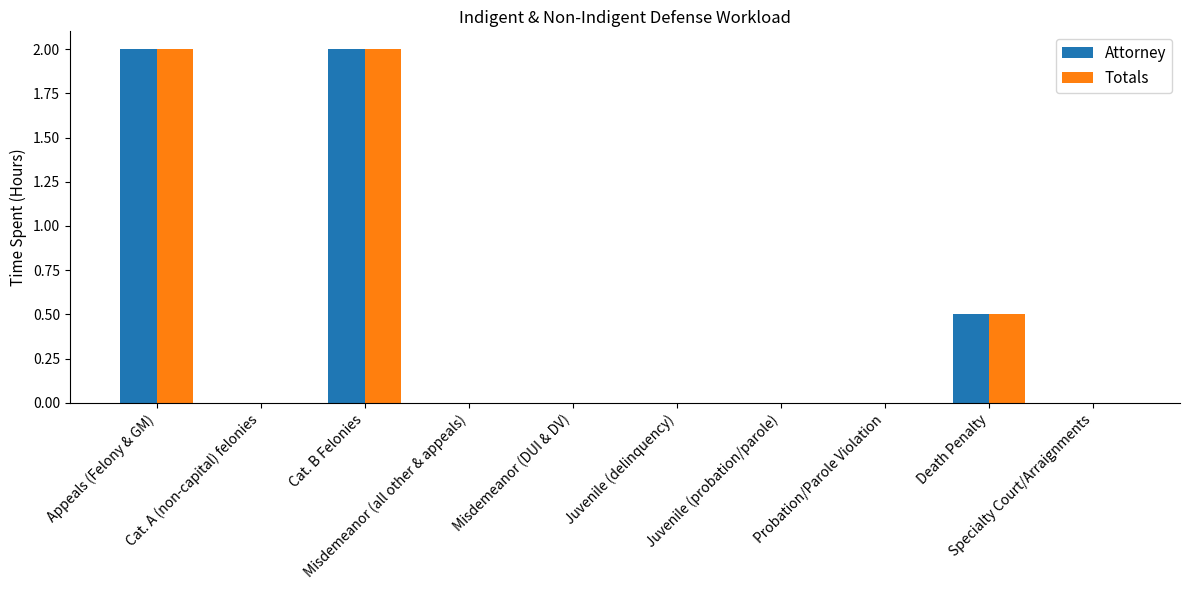

What is the sum of all Attorney values?

4.5